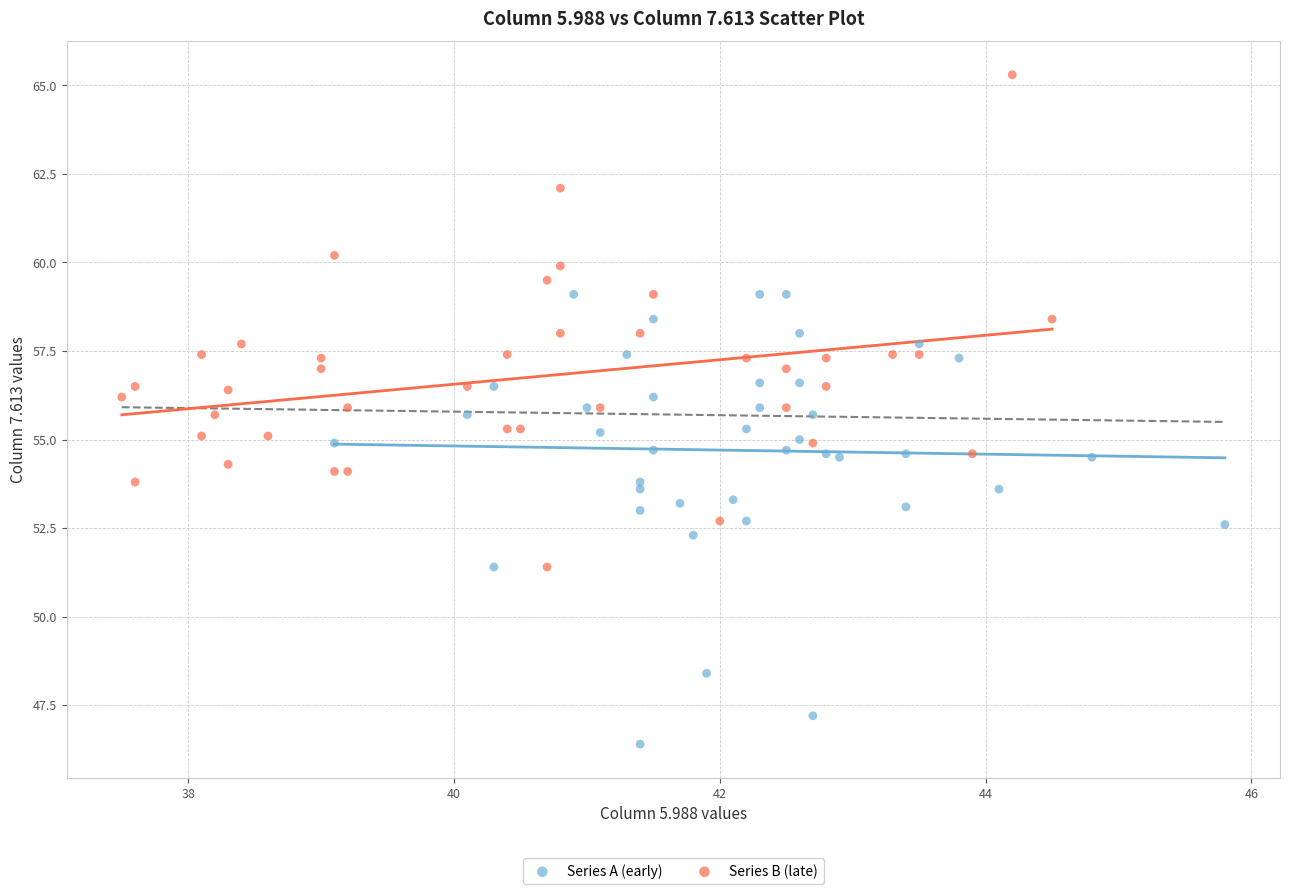

Which series reaches the minimum Y coordinate?

Series A (early)